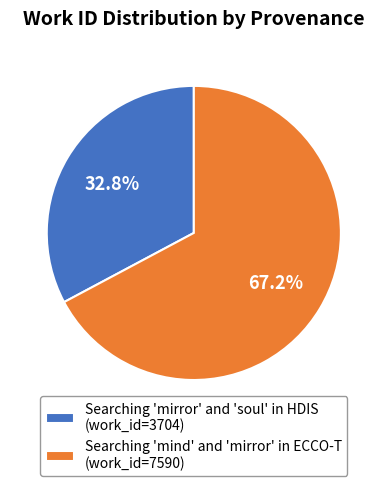

What portion of the pie excludes Searching 'mirror' and 'soul' in HDIS?

67.2%